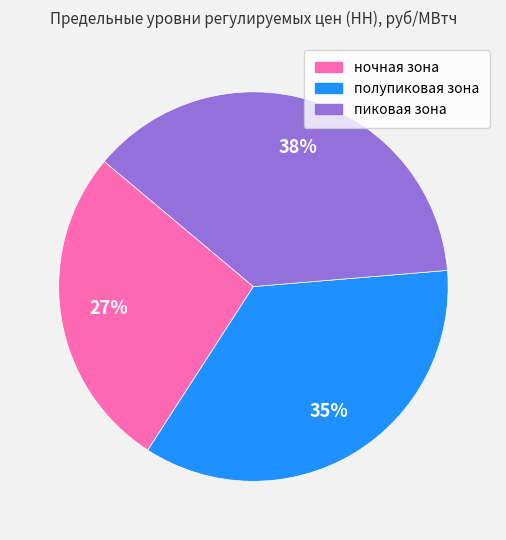

Approximately how many times larger is the value at полупиковая зона compared to ночная зона?

1.3